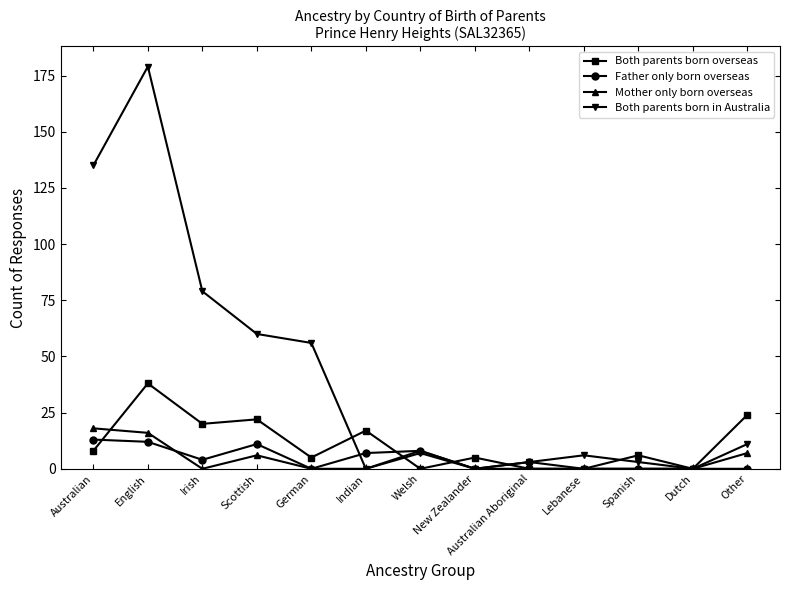

What is the average value of the Father only born overseas series?

4